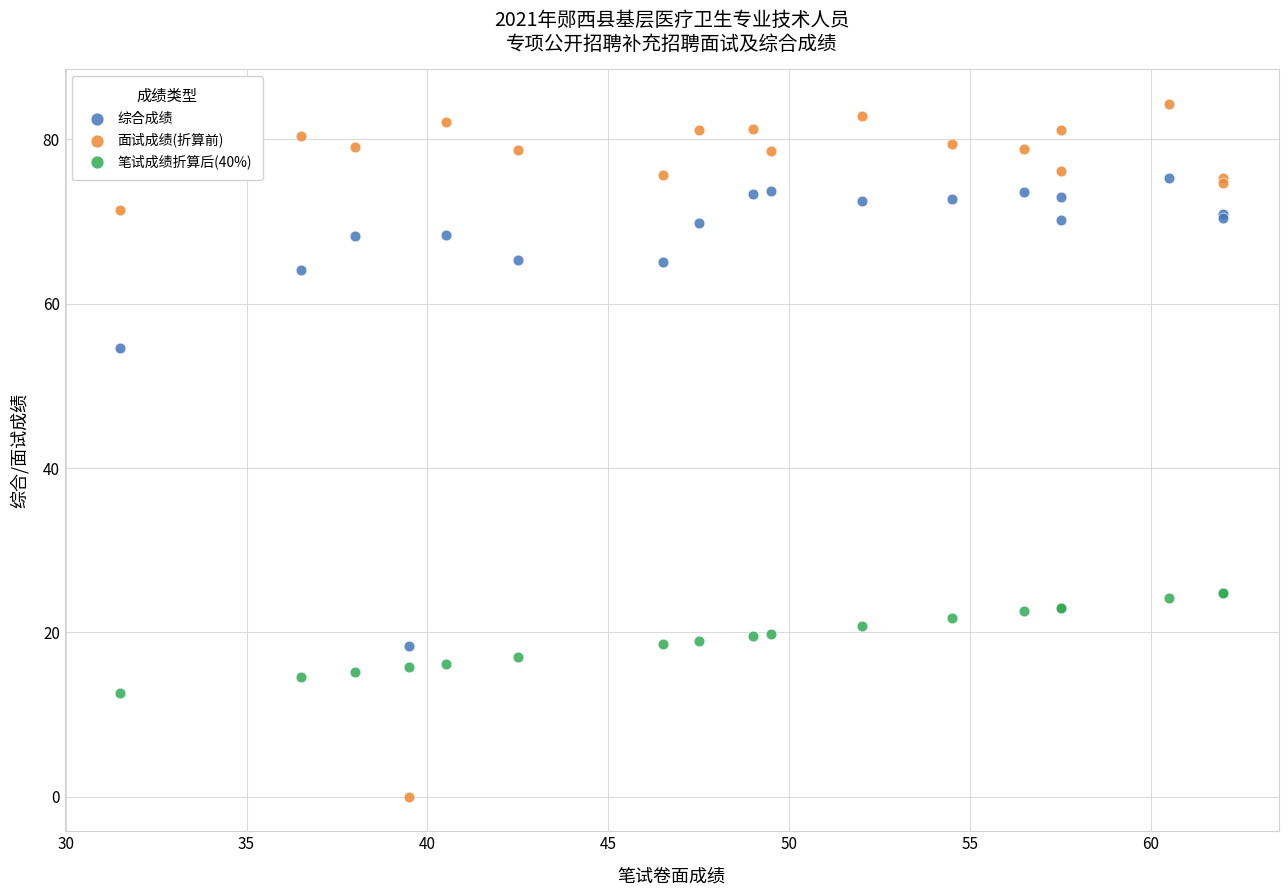

What is the X range (max minus min) for the scatter plot?

30.5